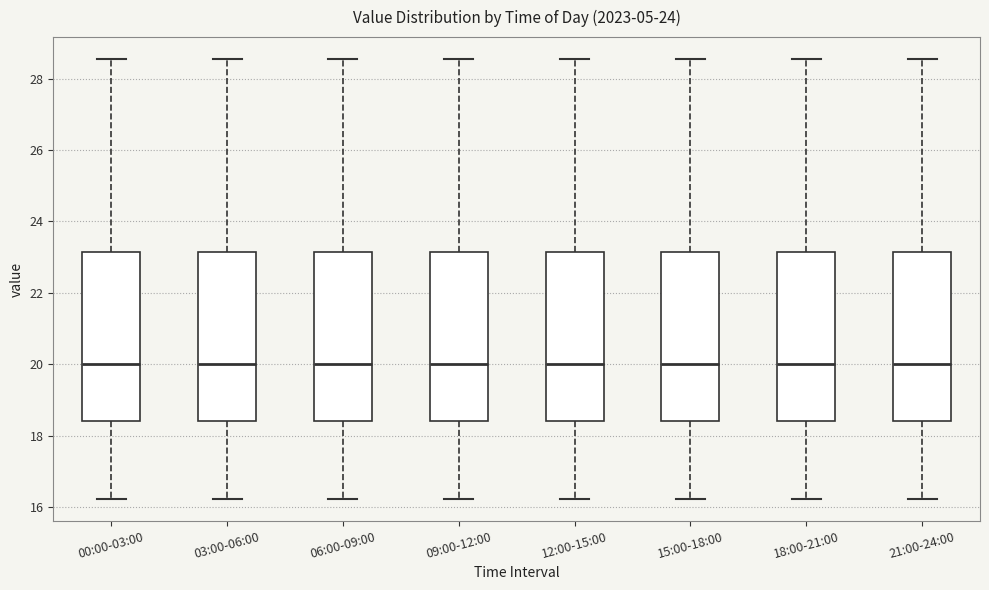

Reading left to right, read every box against the y-axis: the position of its median line, the range the box covers, and the ends of its whiskers. The values are not printed on the chart, so give them approximately, as read against the axis.

00:00-03:00: median 20.0, box 18.4 to 23.2, whiskers 16.2 to 28.6
03:00-06:00: median 20.0, box 18.4 to 23.2, whiskers 16.2 to 28.6
06:00-09:00: median 20.0, box 18.4 to 23.2, whiskers 16.2 to 28.6
09:00-12:00: median 20.0, box 18.4 to 23.2, whiskers 16.2 to 28.6
12:00-15:00: median 20.0, box 18.4 to 23.2, whiskers 16.2 to 28.6
15:00-18:00: median 20.0, box 18.4 to 23.2, whiskers 16.2 to 28.6
18:00-21:00: median 20.0, box 18.4 to 23.2, whiskers 16.2 to 28.6
21:00-24:00: median 20.0, box 18.4 to 23.2, whiskers 16.2 to 28.6